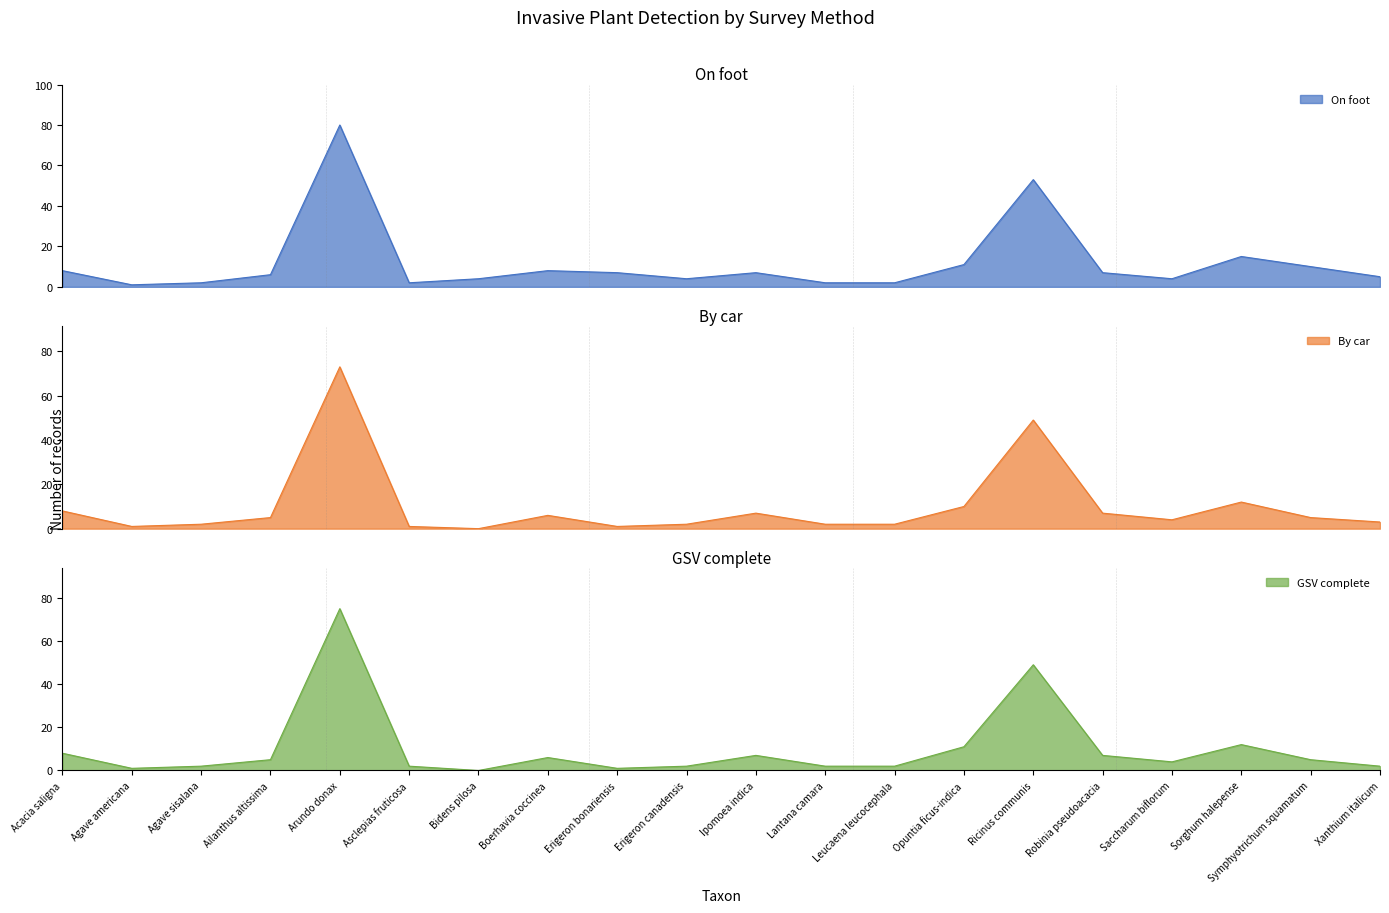

What is the total value across all series at Erigeron canadensis?

8